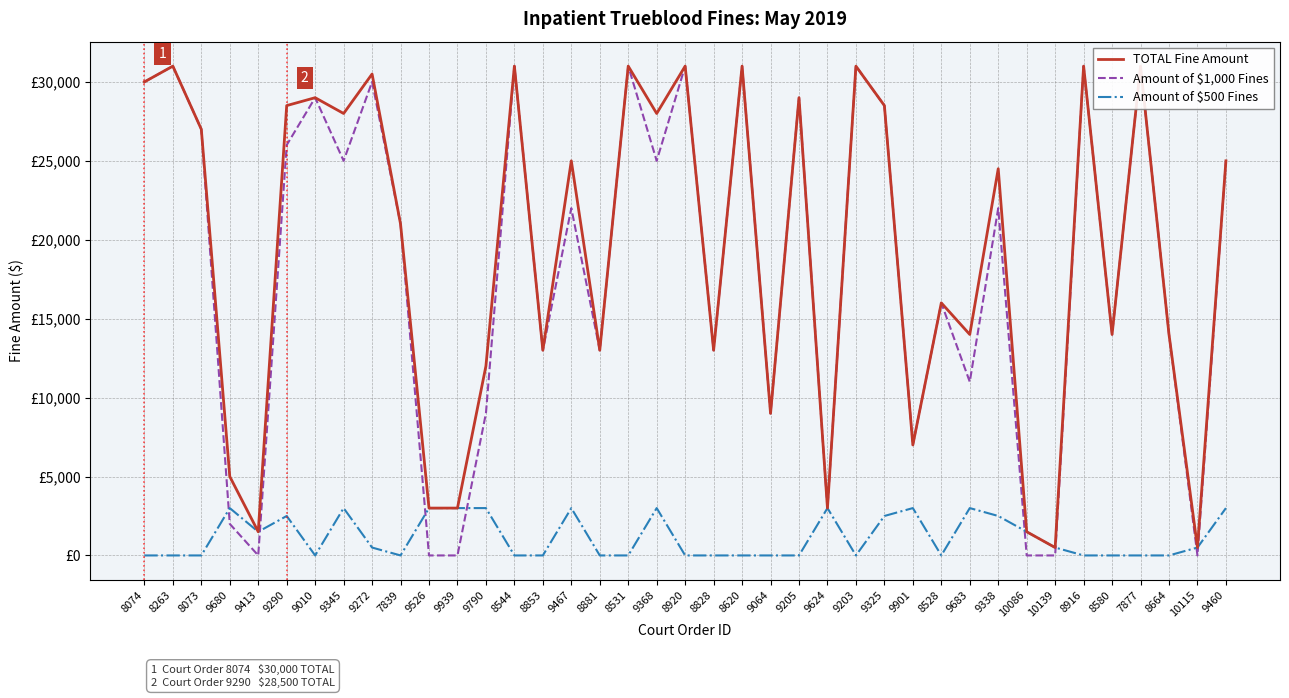

Which category has the highest value in the TOTAL Fine Amount series?

8263